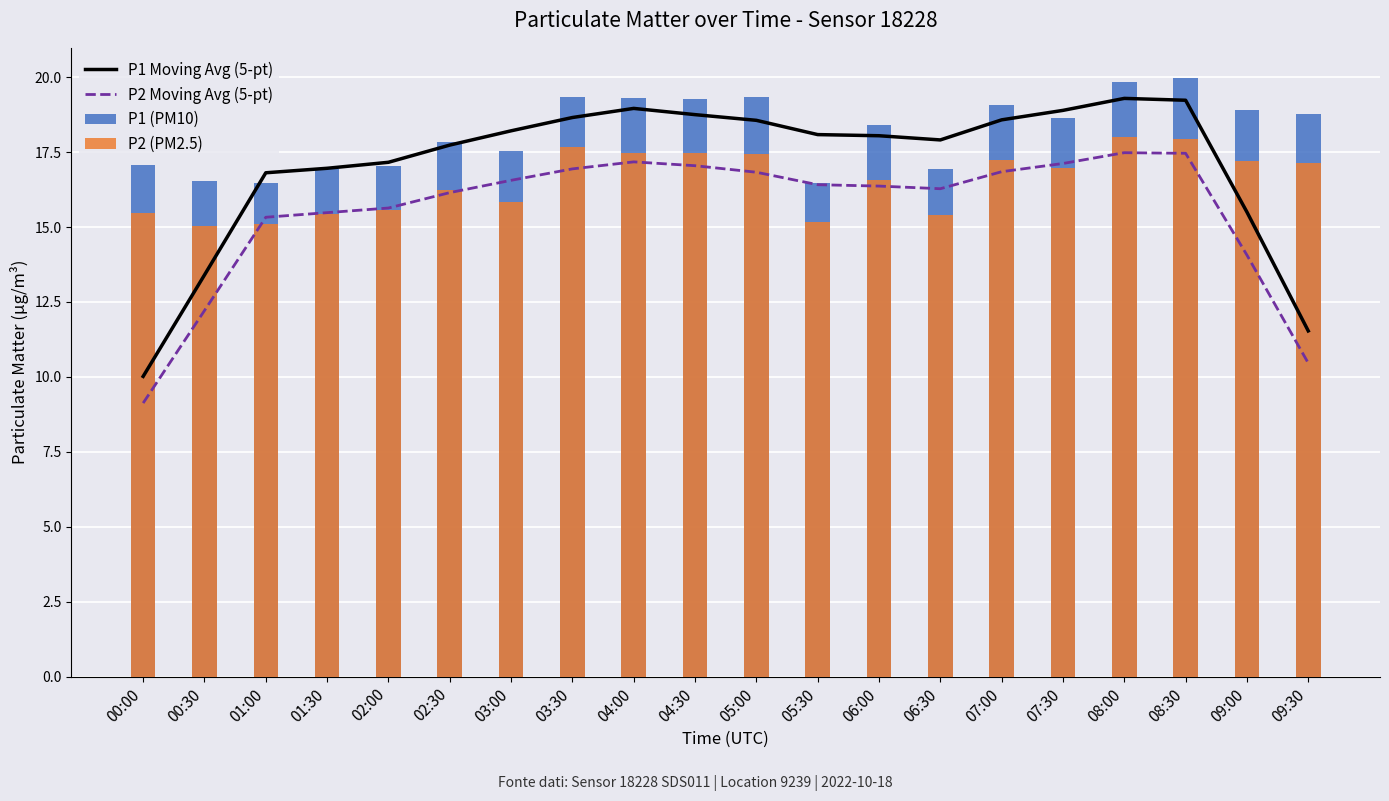

What is the value of the P1 Moving Avg (5-pt) bar at the 17th from the left?

19.3